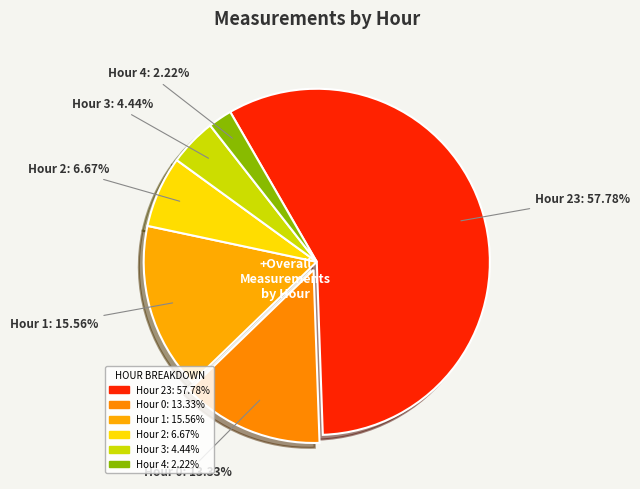

To the nearest percent, what is the combined percentage of Hour 0 and Hour 4?

16%